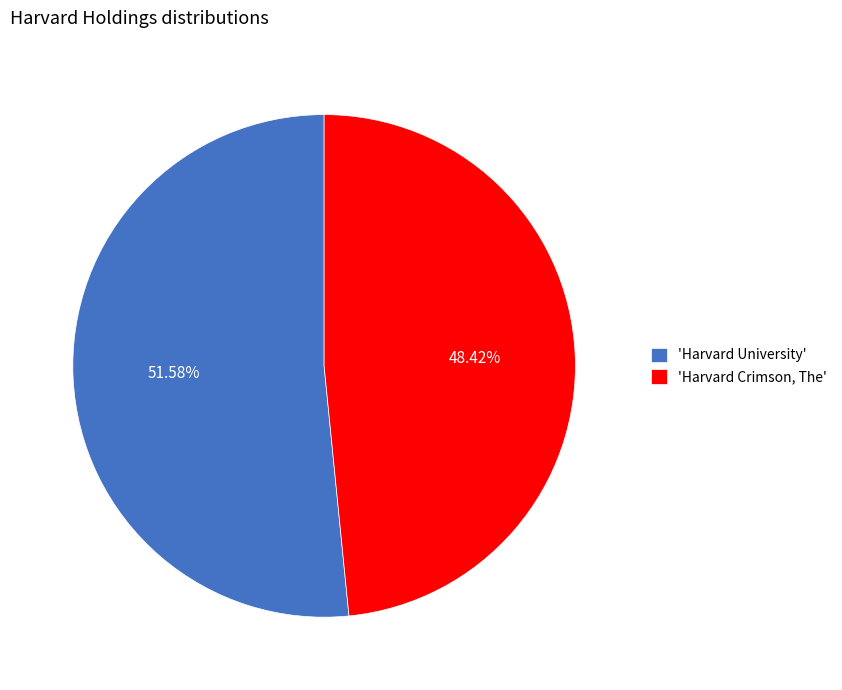

Count the number of slices in the pie.

2